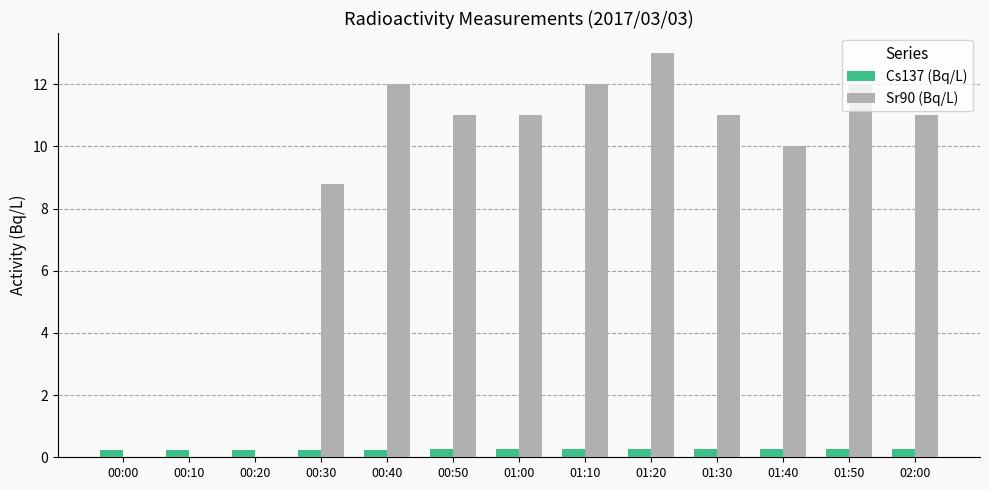

What is the sum of all Cs137 (Bq/L) values?

3.4